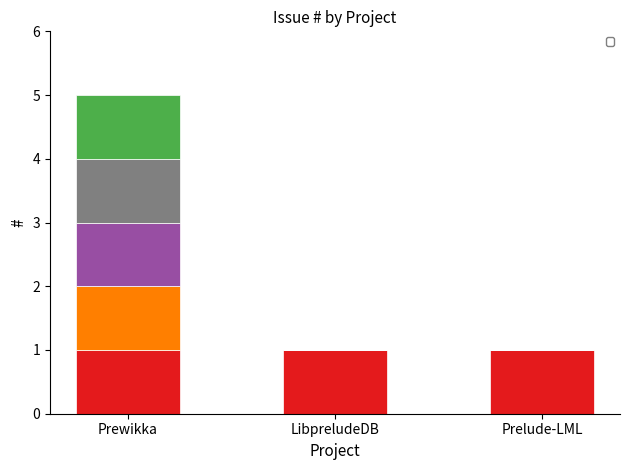

What is the total value across all series at Prewikka?

5